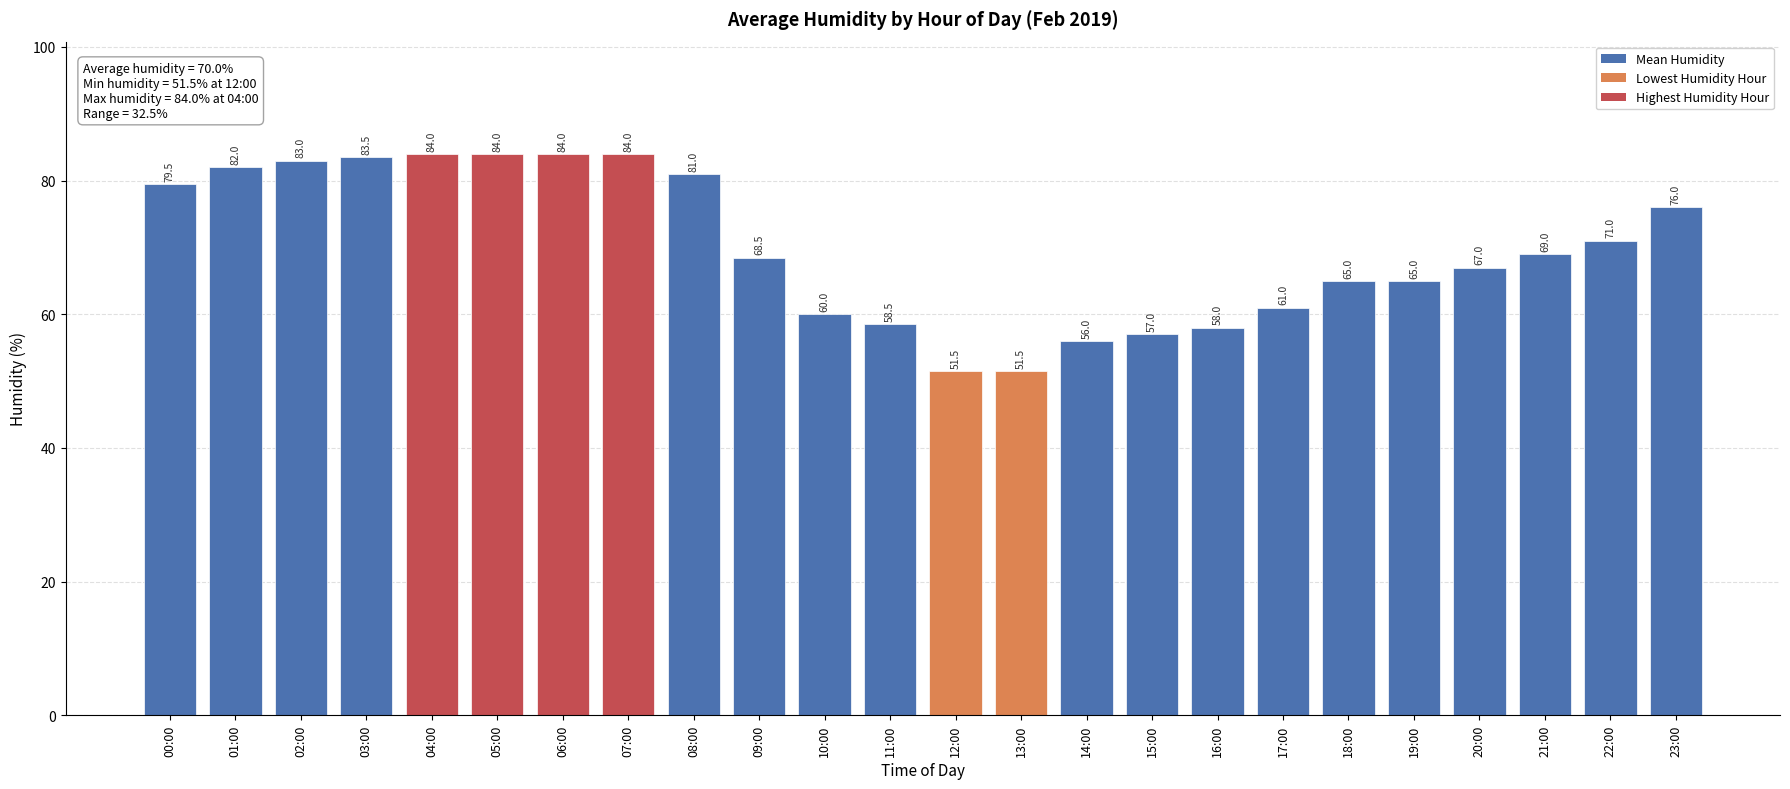

What is the maximum value shown in the chart?

84.0